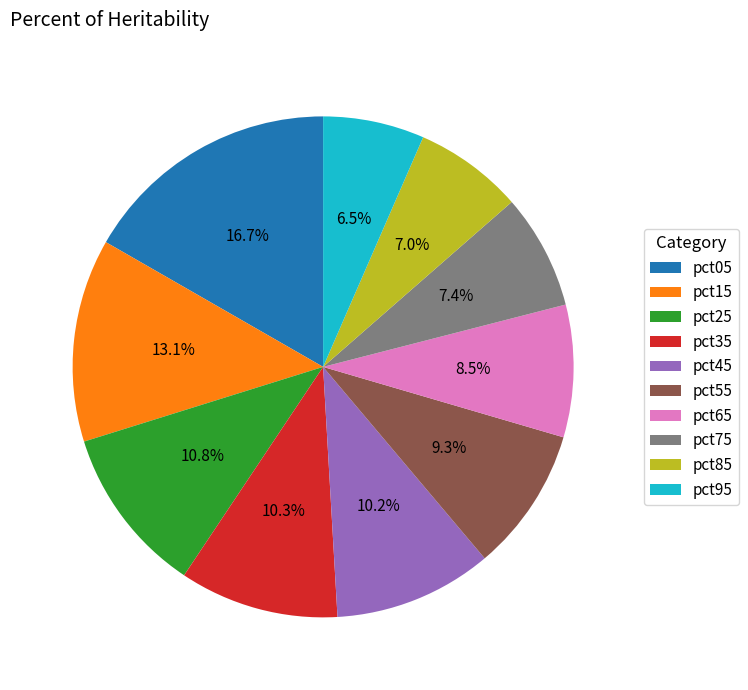

What percentage is the pct35 slice, to the nearest percent?

10%